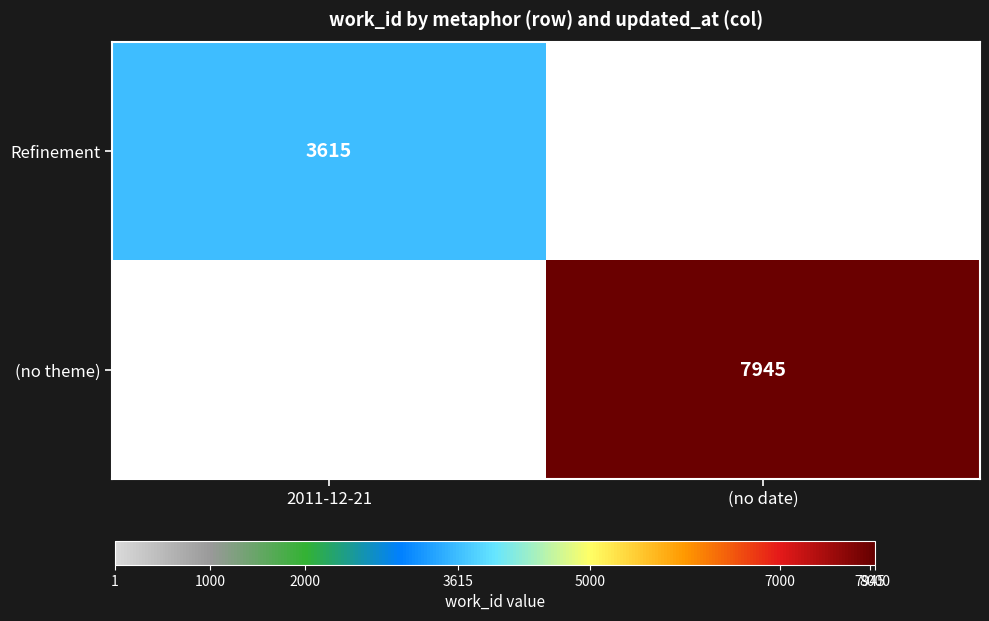

True or false: Refinement has a value of 3615 at 2011-12-21.

True